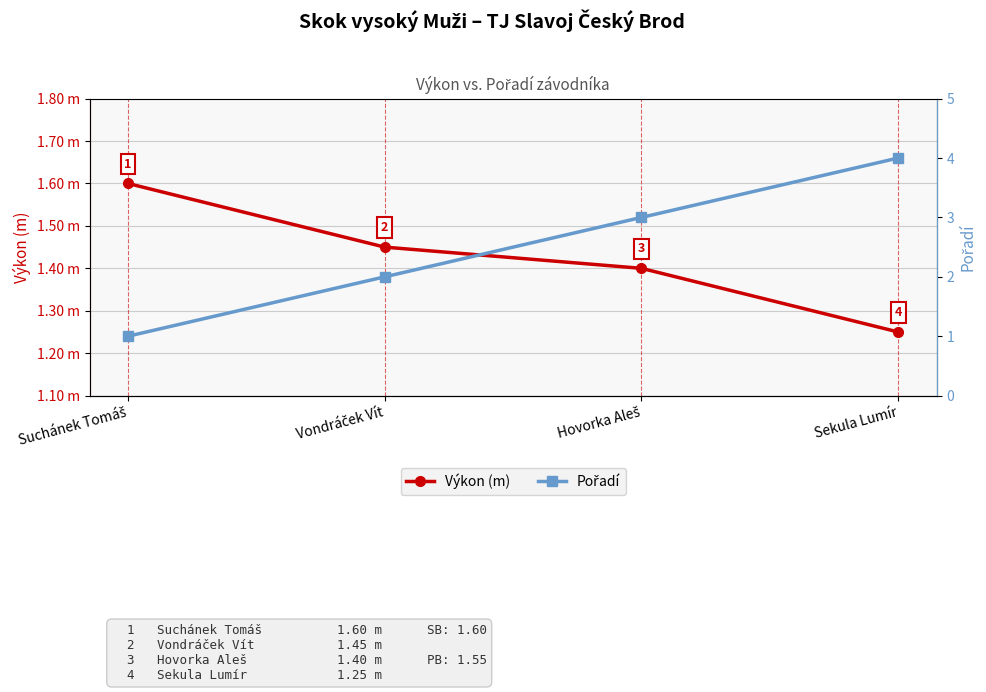

What are all the series names shown in the legend?

Výkon (m), Pořadí